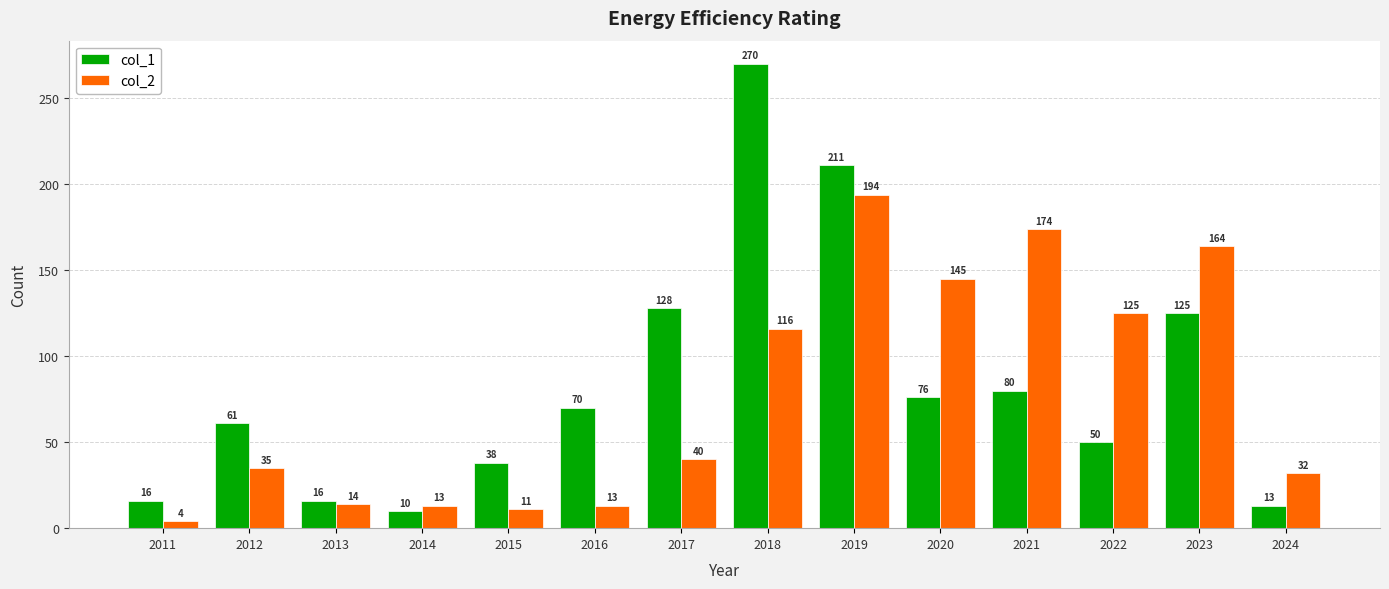

What is the sum of all col_1 values?

1164